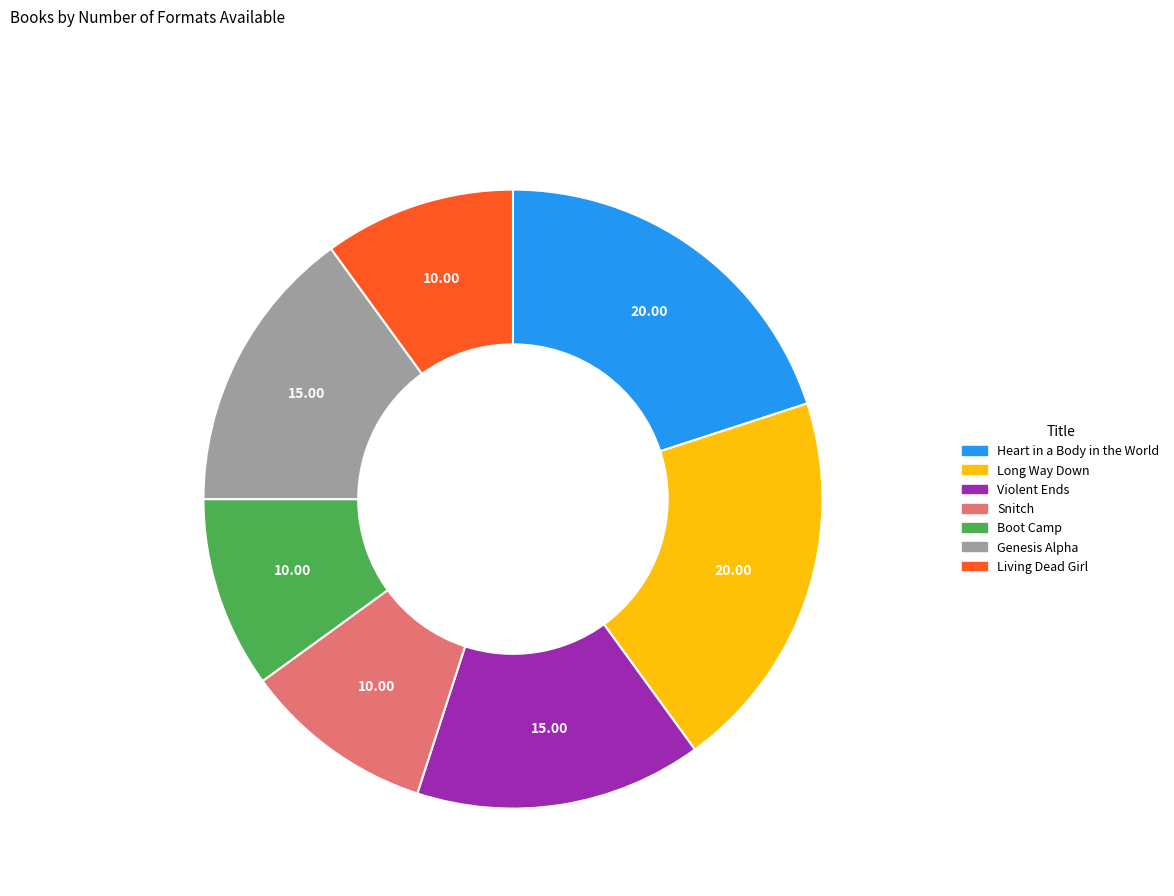

What is the ratio of the value at Genesis Alpha to the value at Violent Ends?

1.0